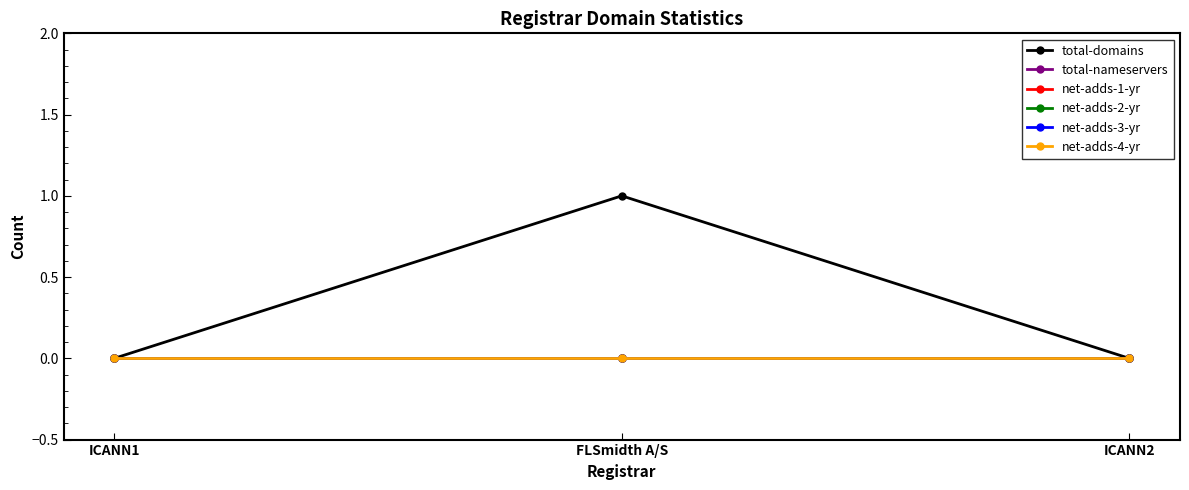

Reading right to left, what are all the values shown in this chart?

total-domains: ICANN2=0	FLSmidth A/S=1	ICANN1=0
total-nameservers: ICANN2=0	FLSmidth A/S=0	ICANN1=0
net-adds-1-yr: ICANN2=0	FLSmidth A/S=0	ICANN1=0
net-adds-2-yr: ICANN2=0	FLSmidth A/S=0	ICANN1=0
net-adds-3-yr: ICANN2=0	FLSmidth A/S=0	ICANN1=0
net-adds-4-yr: ICANN2=0	FLSmidth A/S=0	ICANN1=0